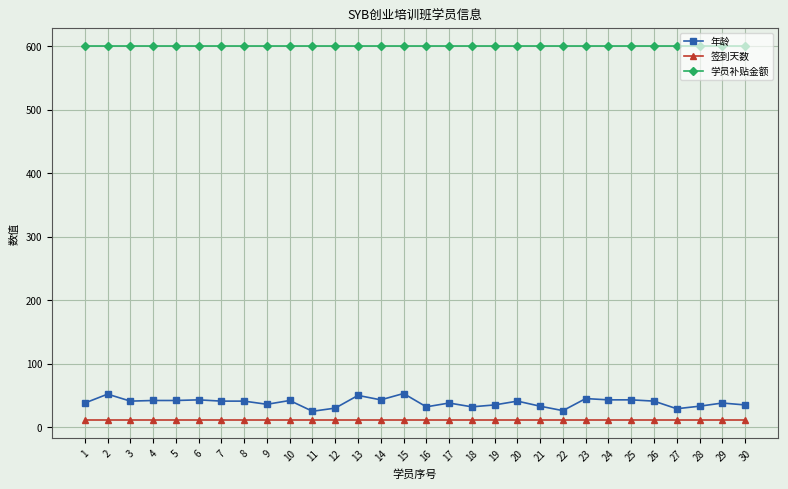

At 7, list the series in order from largest to smallest.

学员补贴金额, 年龄, 签到天数